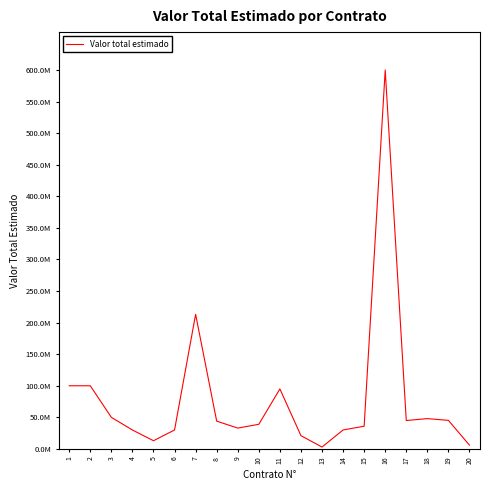

Does the chart display data point markers on the line(s)?

No